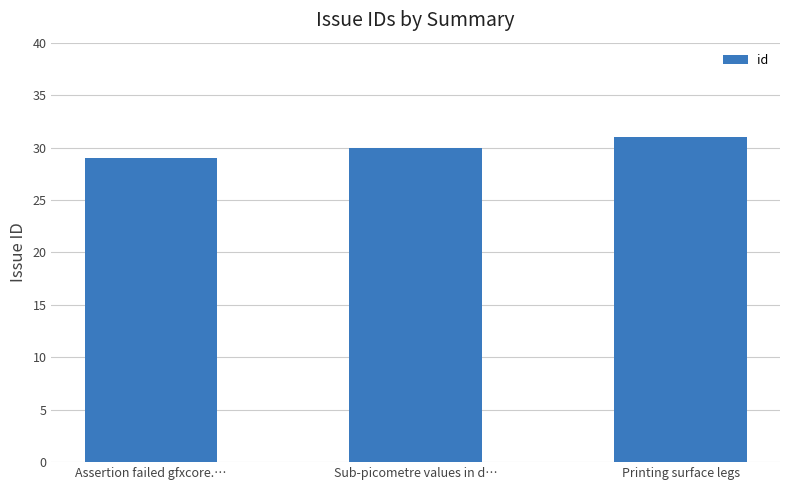

What is the maximum value shown in the chart?

31